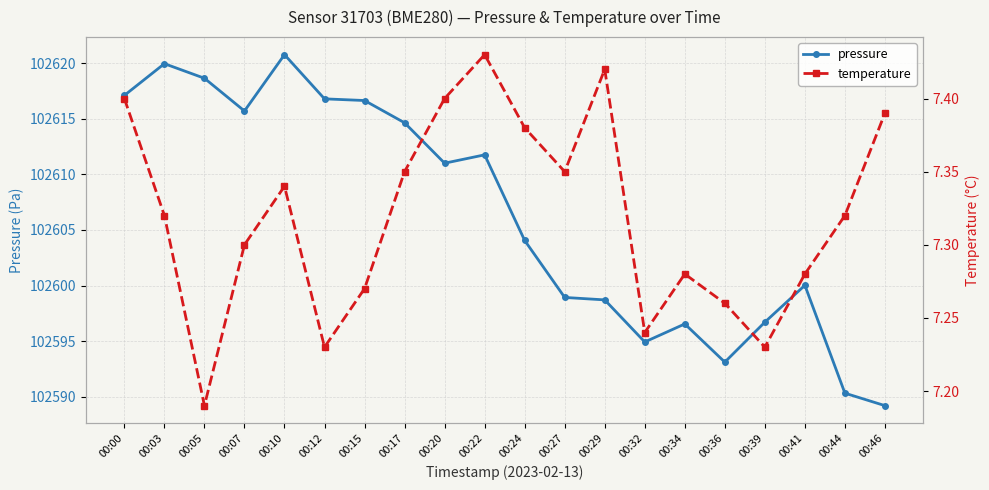

True or false: temperature and pressure cross at least once.

False